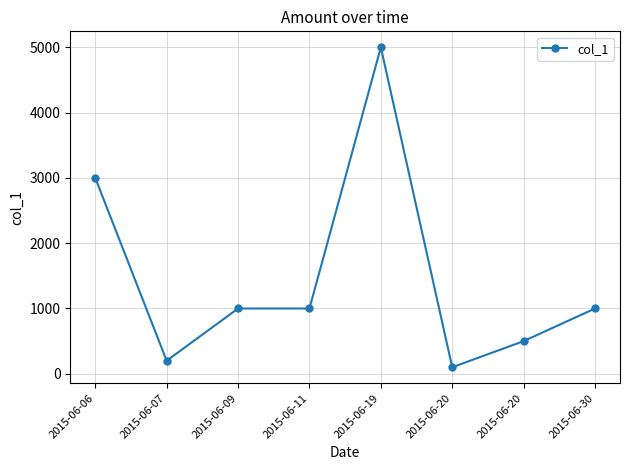

How many distinct data groups are displayed?

1